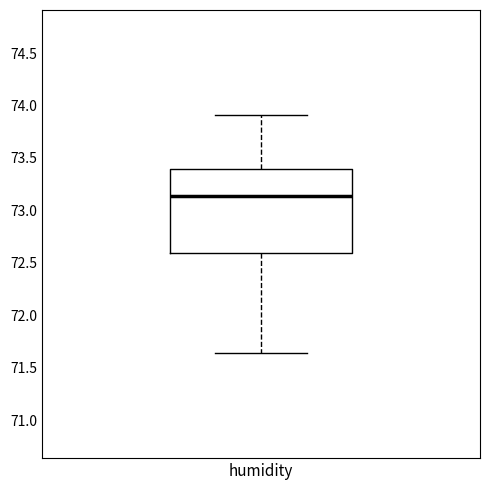

Transcribe this box plot: give where the median line is, the range the box spans, and where the two whiskers end, as read against the y-axis. The values are not printed on the chart, so give them approximately, as read against the axis.

median 73.15, box 72.60 to 73.40, whiskers 71.65 to 73.90